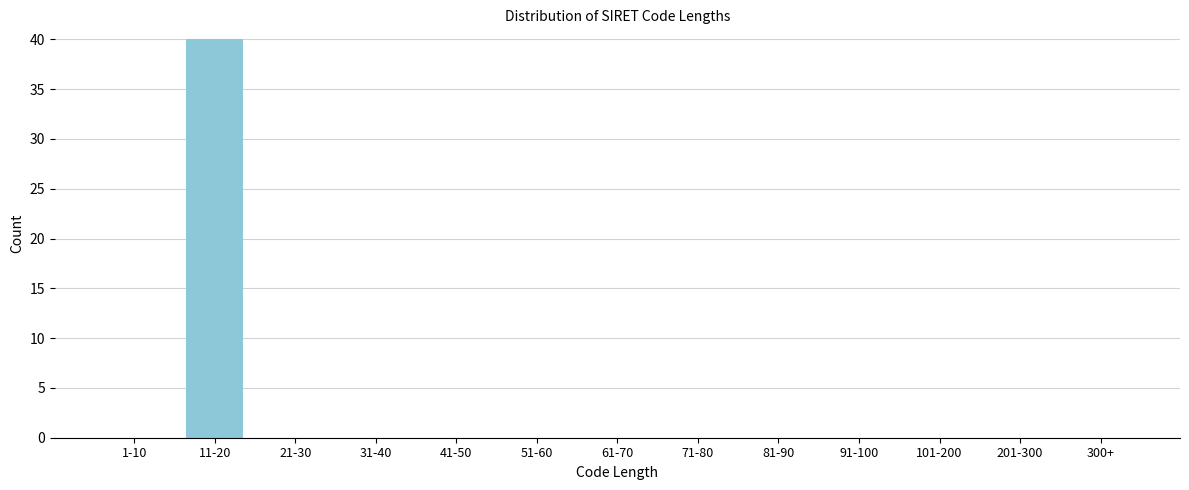

Reading left to right, extract all data points from this chart.

1-10=0	11-20=40	21-30=0	31-40=0	41-50=0	51-60=0	61-70=0	71-80=0	81-90=0	91-100=0	101-200=0	201-300=0	300+=0